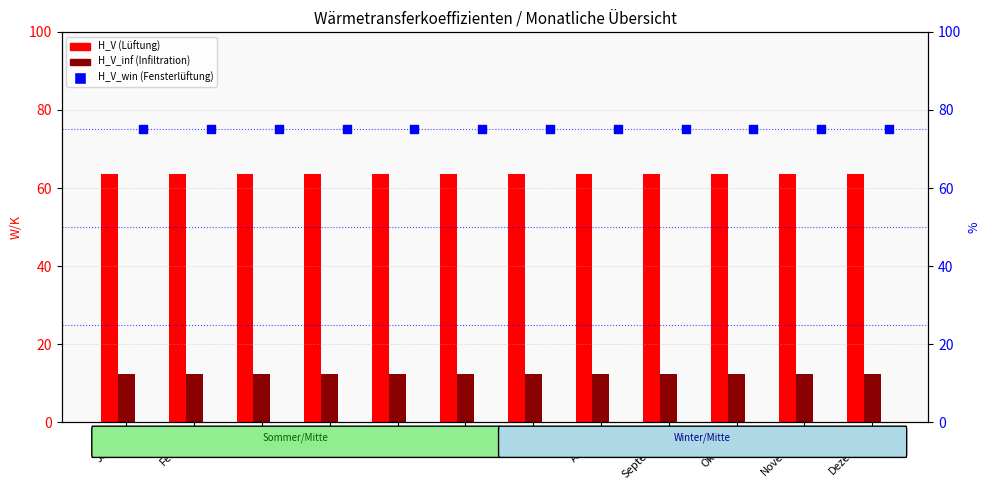

At which category is the sum across all series the highest?

Januar